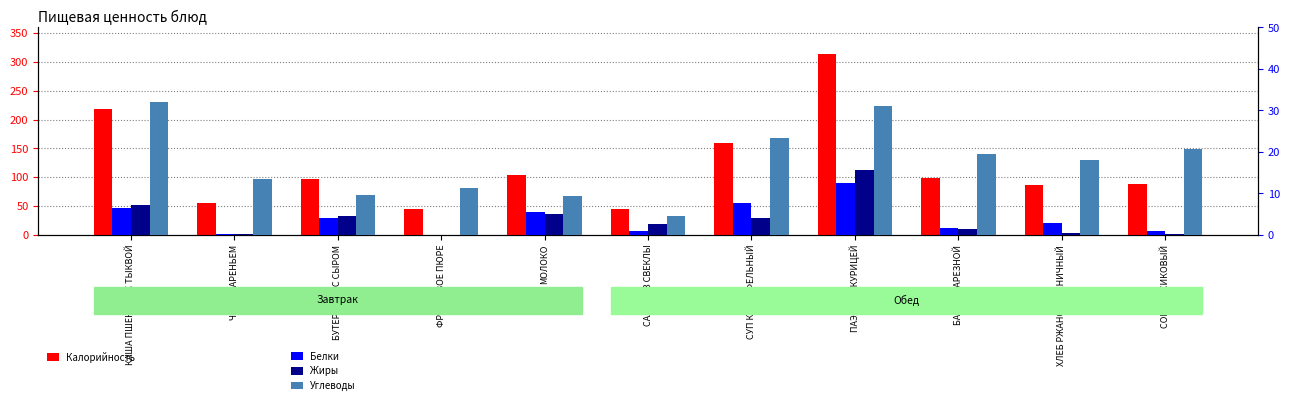

The value of Белки at ФРУКТОВОЕ ПЮРЕ is 0.0. True or false?

True